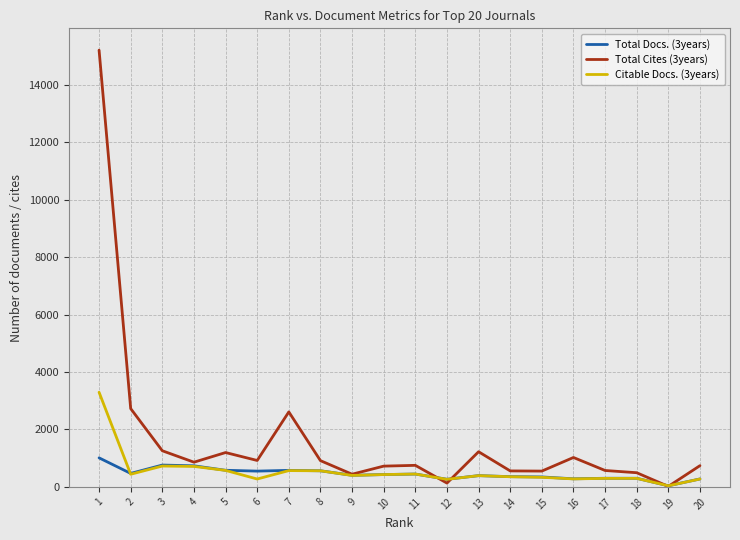

Is the value of Total Cites (3years) at 15 greater than the value of Total Docs. (3years) at 15?

Yes